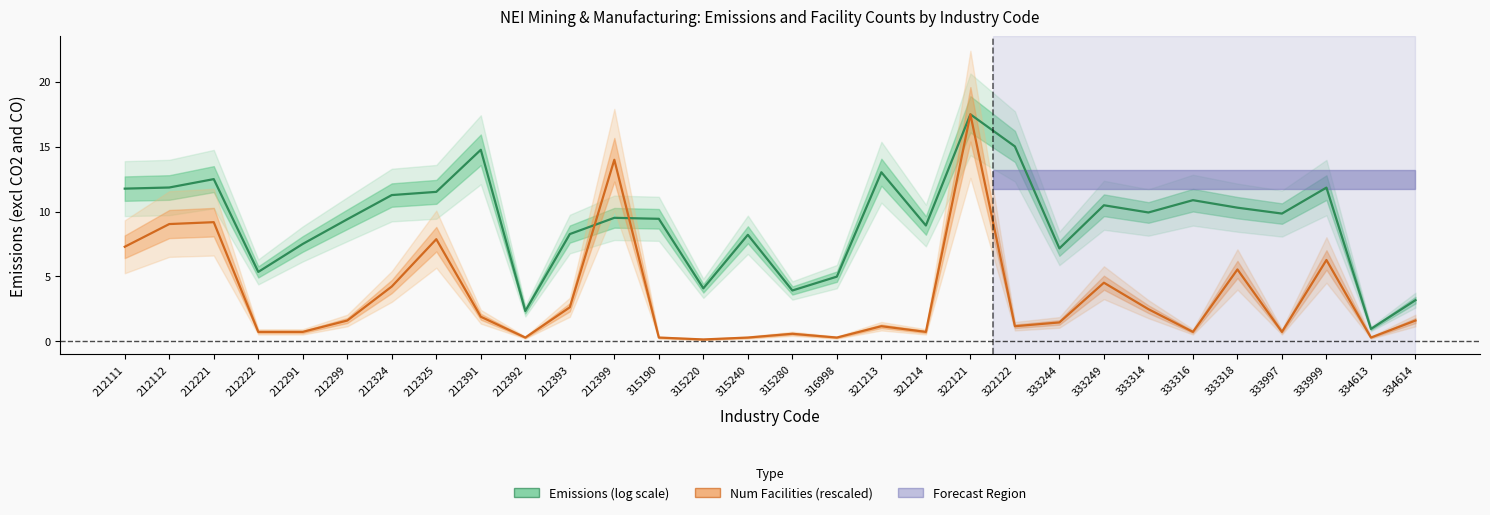

The value of Num Facilities (rescaled) at 315190 is 0.3. True or false?

True